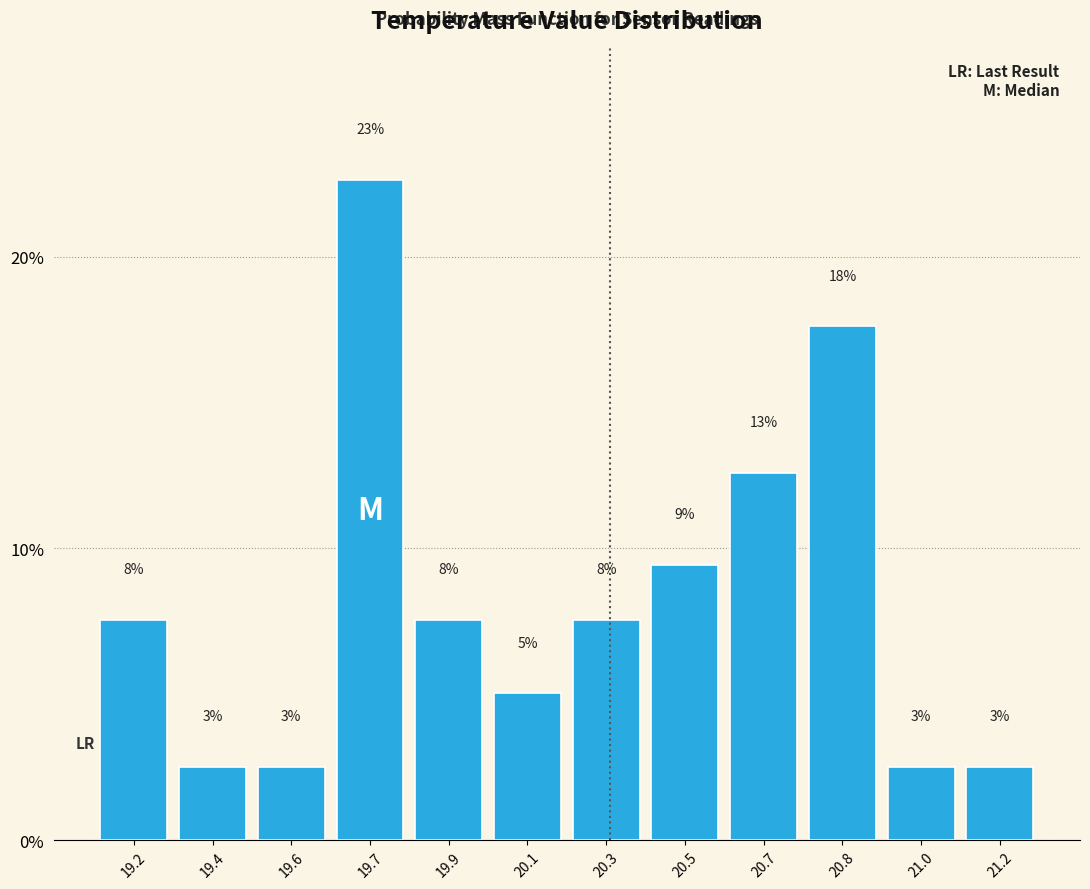

Are the bars horizontal?

No